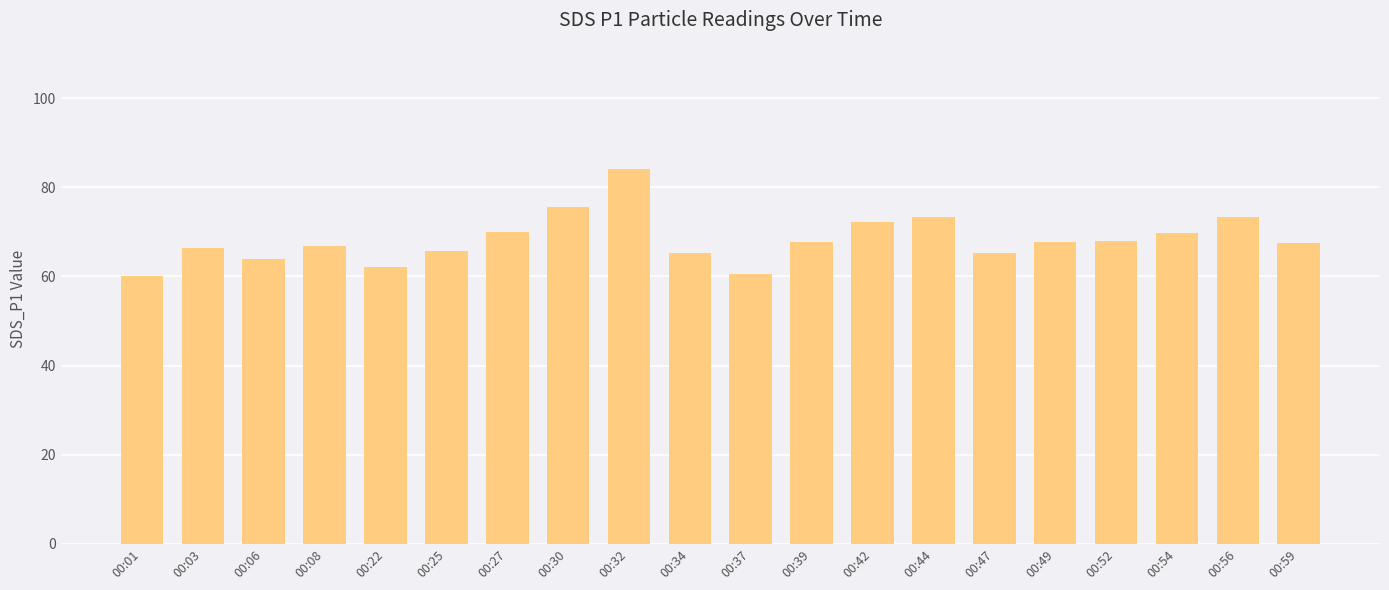

The chart shows a value of 65.7 at 00:25. True or false?

True